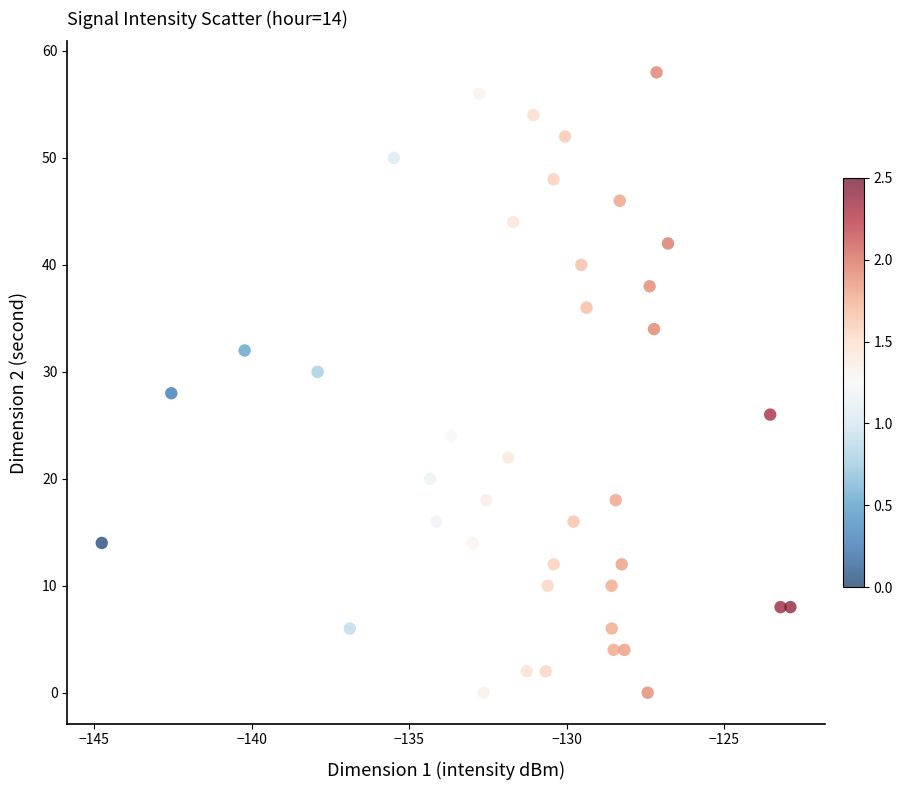

What is the range of Y values (max minus min)?

58